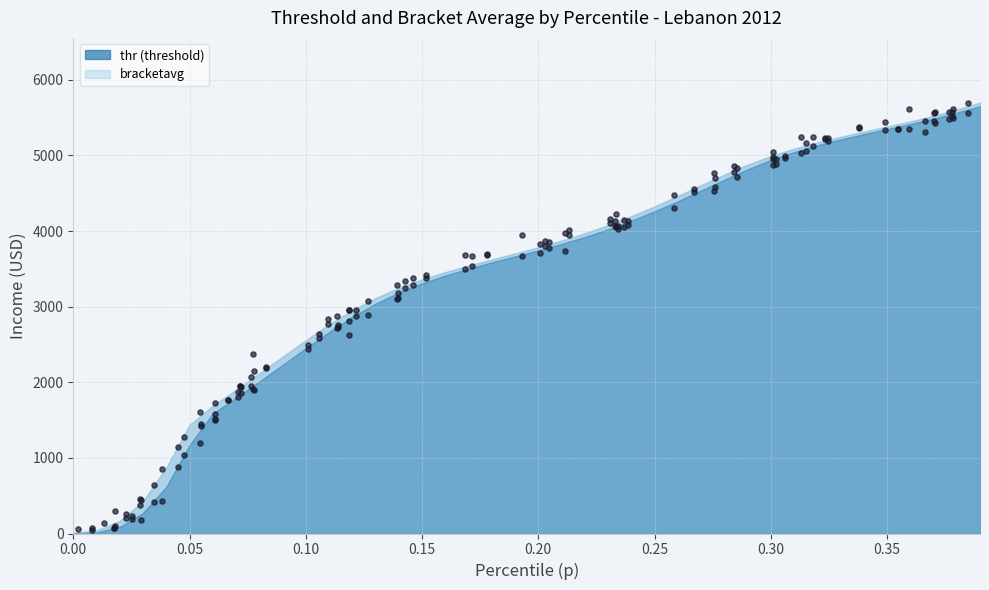

Which series has the largest total across all categories?

bracketavg